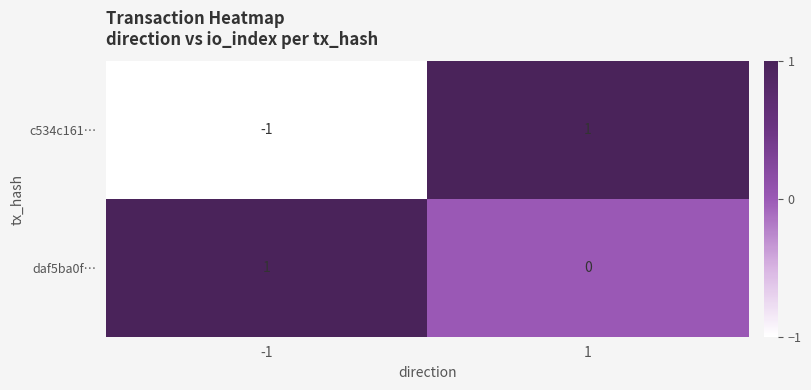

Between -1 and 1, which series saw the biggest shift?

c534c161…